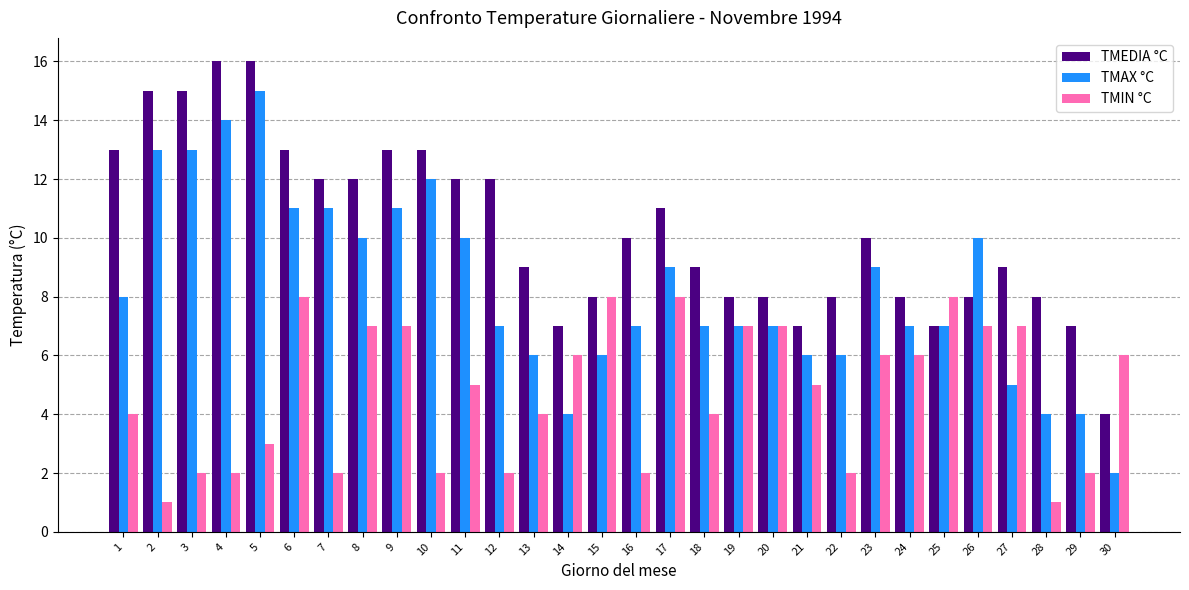

What are all the series names shown in the legend?

TMEDIA °C, TMAX °C, TMIN °C